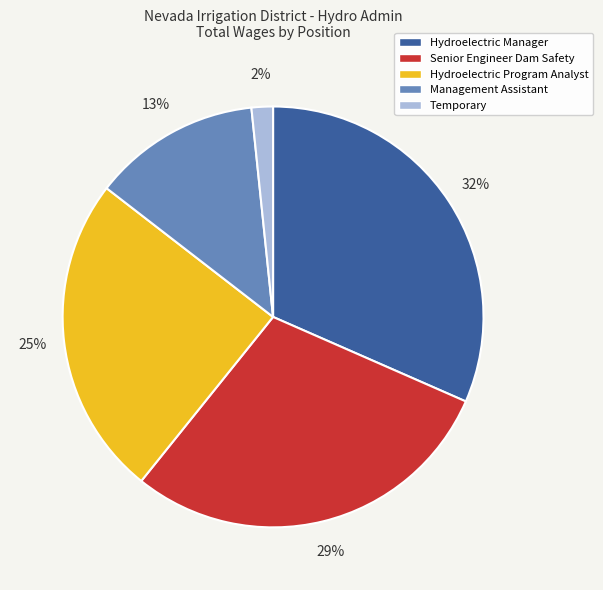

What percentage is the Hydroelectric Program Analyst slice, to the nearest percent?

25%